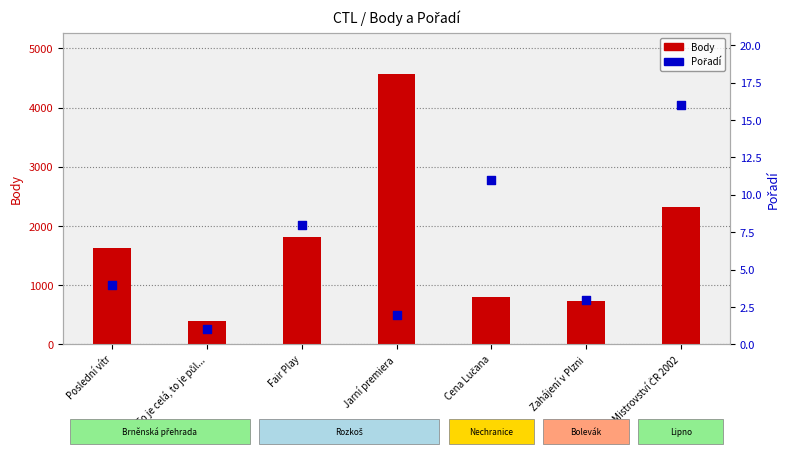

Which series contains the highest Y value?

Body